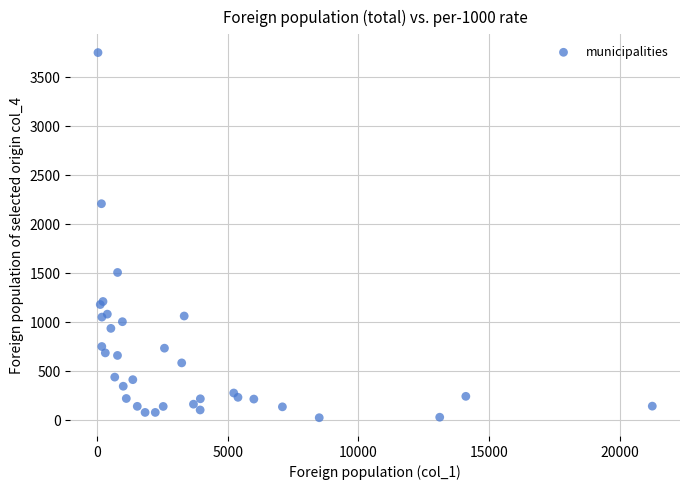

What Y value in the scatter plot is closest to 1888?

2209